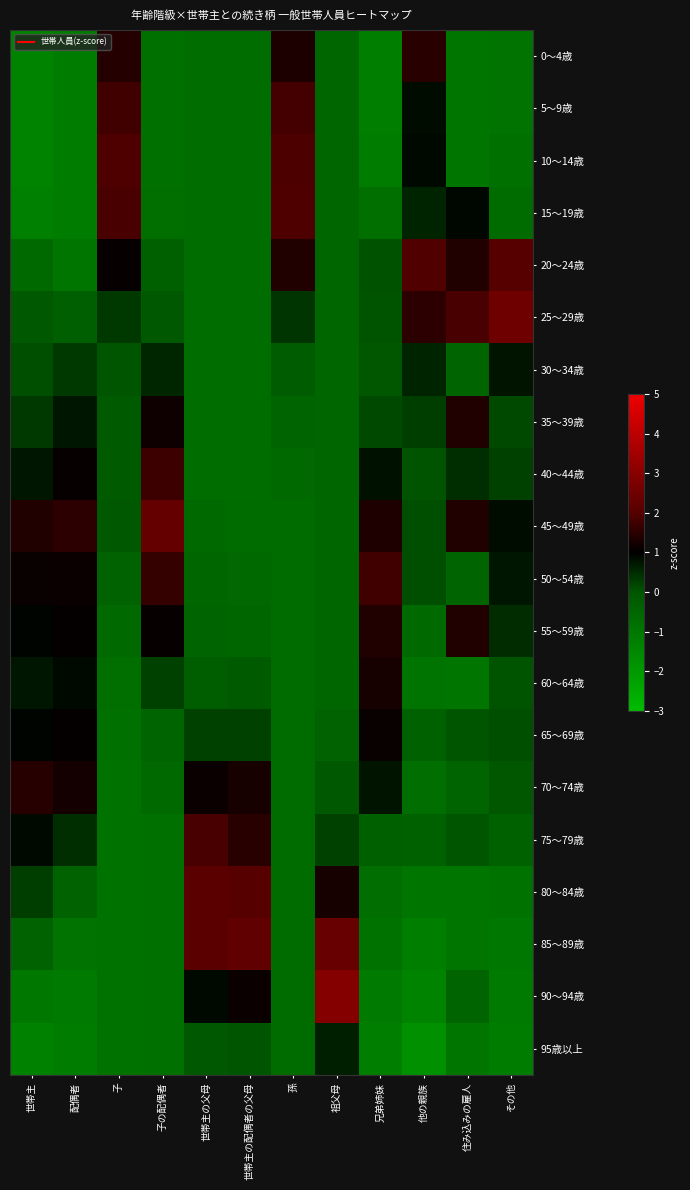

Reading left to right, transcribe all the data shown in this chart.

0～4歳: 世帯主=-1.4	配偶者=-1.2	子=1.4	子の配偶者=-0.8	世帯主の父母=-0.7	世帯主の配偶者の父母=-0.7	孫=1.3	祖父母=-0.5	兄弟姉妹=-1.2	他の親族=1.5	住み込みの雇人=-1.0	その他=-0.9
5～9歳: 世帯主=-1.4	配偶者=-1.2	子=1.8	子の配偶者=-0.8	世帯主の父母=-0.7	世帯主の配偶者の父母=-0.7	孫=1.8	祖父母=-0.5	兄弟姉妹=-1.2	他の親族=0.8	住み込みの雇人=-1.0	その他=-0.9
10～14歳: 世帯主=-1.4	配偶者=-1.2	子=1.9	子の配偶者=-0.8	世帯主の父母=-0.7	世帯主の配偶者の父母=-0.7	孫=1.9	祖父母=-0.5	兄弟姉妹=-1.1	他の親族=0.9	住み込みの雇人=-1.0	その他=-0.8
15～19歳: 世帯主=-1.3	配偶者=-1.2	子=1.9	子の配偶者=-0.8	世帯主の父母=-0.7	世帯主の配偶者の父母=-0.7	孫=1.9	祖父母=-0.5	兄弟姉妹=-0.8	他の親族=0.6	住み込みの雇人=0.9	その他=-0.7
20～24歳: 世帯主=-0.6	配偶者=-1.0	子=1.1	子の配偶者=-0.3	世帯主の父母=-0.7	世帯主の配偶者の父母=-0.7	孫=1.4	祖父母=-0.5	兄弟姉妹=0.1	他の親族=2.0	住み込みの雇人=1.4	その他=2.1
25～29歳: 世帯主=-0.1	配偶者=-0.3	子=0.3	子の配偶者=-0.1	世帯主の父母=-0.7	世帯主の配偶者の父母=-0.7	孫=0.4	祖父母=-0.5	兄弟姉妹=0.0	他の親族=1.5	住み込みの雇人=1.9	その他=2.5
30～34歳: 世帯主=0.1	配偶者=0.3	子=-0.0	子の配偶者=0.5	世帯主の父母=-0.7	世帯主の配偶者の父母=-0.7	孫=-0.2	祖父母=-0.5	兄弟姉妹=-0.1	他の親族=0.6	住み込みの雇人=-0.5	その他=0.8
35～39歳: 世帯主=0.3	配偶者=0.7	子=-0.2	子の配偶者=1.2	世帯主の父母=-0.7	世帯主の配偶者の父母=-0.7	孫=-0.5	祖父母=-0.5	兄弟姉妹=0.2	他の親族=0.3	住み込みの雇人=1.4	その他=0.1
40～44歳: 世帯主=0.7	配偶者=1.1	子=-0.2	子の配偶者=1.7	世帯主の父母=-0.7	世帯主の配偶者の父母=-0.7	孫=-0.6	祖父母=-0.5	兄弟姉妹=0.8	他の親族=0.0	住み込みの雇人=0.5	その他=0.2
45～49歳: 世帯主=1.4	配偶者=1.5	子=-0.2	子の配偶者=2.3	世帯主の父母=-0.7	世帯主の配偶者の父母=-0.7	孫=-0.7	祖父母=-0.5	兄弟姉妹=1.4	他の親族=0.1	住み込みの雇人=1.4	その他=0.8
50～54歳: 世帯主=1.1	配偶者=1.1	子=-0.4	子の配偶者=1.6	世帯主の父母=-0.6	世帯主の配偶者の父母=-0.6	孫=-0.7	祖父母=-0.5	兄弟姉妹=1.8	他の親族=0.1	住み込みの雇人=-0.5	その他=0.7
55～59歳: 世帯主=0.9	配偶者=1.0	子=-0.6	子の配偶者=1.1	世帯主の父母=-0.5	世帯主の配偶者の父母=-0.5	孫=-0.7	祖父母=-0.5	兄弟姉妹=1.4	他の親族=-0.6	住み込みの雇人=1.4	その他=0.5
60～64歳: 世帯主=0.7	配偶者=0.9	子=-0.8	子の配偶者=0.2	世帯主の父母=-0.2	世帯主の配偶者の父母=-0.2	孫=-0.7	祖父母=-0.5	兄弟姉妹=1.3	他の親族=-0.9	住み込みの雇人=-1.0	その他=0.0
65～69歳: 世帯主=1.0	配偶者=1.0	子=-0.8	子の配偶者=-0.5	世帯主の父母=0.2	世帯主の配偶者の父母=0.2	孫=-0.7	祖父母=-0.4	兄弟姉妹=1.1	他の親族=-0.4	住み込みの雇人=-0.0	その他=0.1
70～74歳: 世帯主=1.5	配偶者=1.2	子=-0.9	子の配偶者=-0.6	世帯主の父母=1.1	世帯主の配偶者の父母=1.3	孫=-0.7	祖父母=-0.1	兄弟姉妹=0.8	他の親族=-0.7	住み込みの雇人=-0.5	その他=-0.1
75～79歳: 世帯主=0.9	配偶者=0.5	子=-0.9	子の配偶者=-0.8	世帯主の父母=1.9	世帯主の配偶者の父母=1.5	孫=-0.7	祖父母=0.2	兄弟姉妹=-0.3	他の親族=-0.4	住み込みの雇人=-0.0	その他=-0.4
80～84歳: 世帯主=0.3	配偶者=-0.4	子=-0.9	子の配偶者=-0.8	世帯主の父母=2.1	世帯主の配偶者の父母=2.0	孫=-0.7	祖父母=1.3	兄弟姉妹=-0.7	他の親族=-1.0	住み込みの雇人=-1.0	その他=-0.8
85～89歳: 世帯主=-0.4	配偶者=-0.9	子=-0.9	子の配偶者=-0.8	世帯主の父母=2.1	世帯主の配偶者の父母=2.2	孫=-0.7	祖父母=2.4	兄弟姉妹=-0.9	他の親族=-1.2	住み込みの雇人=-1.0	その他=-1.0
90～94歳: 世帯主=-1.0	配偶者=-1.1	子=-0.9	子の配偶者=-0.8	世帯主の父母=0.9	世帯主の配偶者の父母=1.1	孫=-0.7	祖父母=2.9	兄弟姉妹=-1.1	他の親族=-1.4	住み込みの雇人=-0.5	その他=-1.1
95歳以上: 世帯主=-1.3	配偶者=-1.2	子=-0.9	子の配偶者=-0.8	世帯主の父母=-0.2	世帯主の配偶者の父母=-0.0	孫=-0.7	祖父母=0.6	兄弟姉妹=-1.2	他の親族=-1.7	住み込みの雇人=-1.0	その他=-1.2